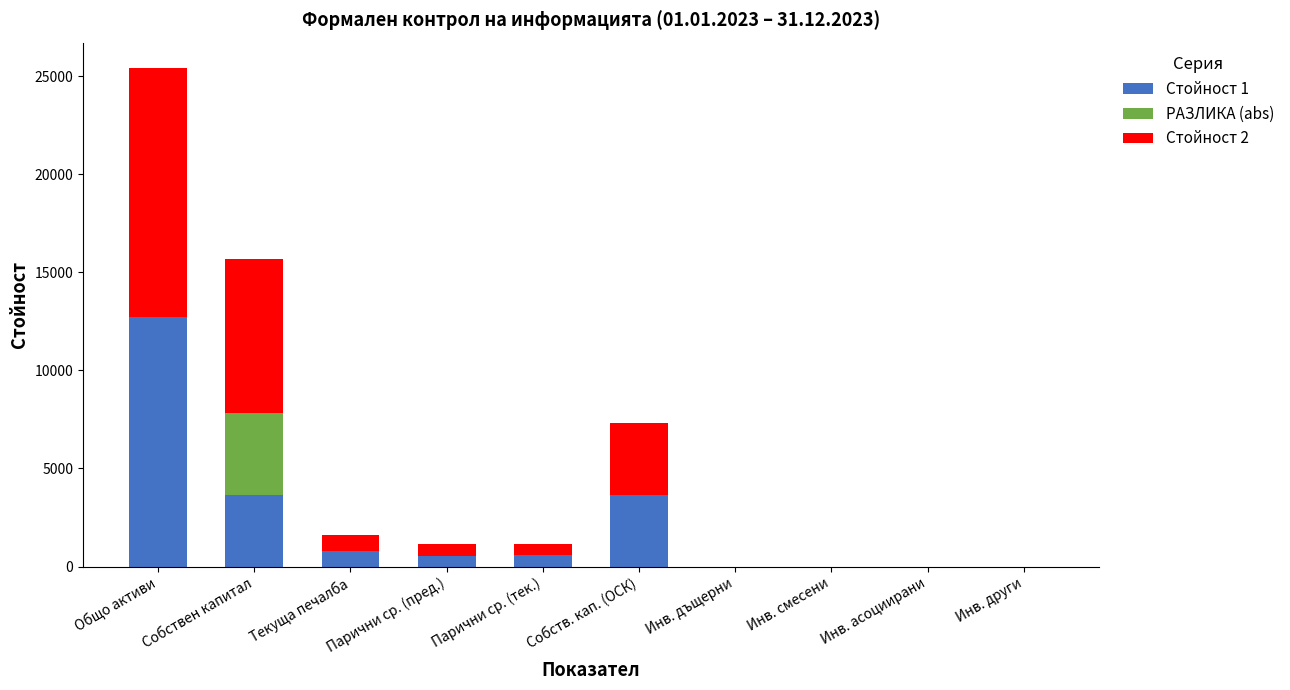

At which category is the sum across all series the highest?

Общо активи